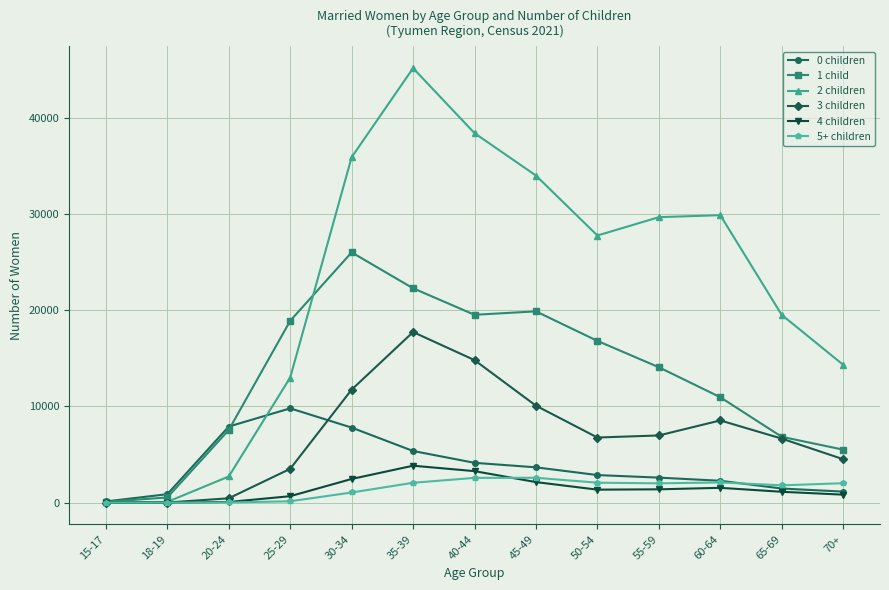

Read the 2 children value at 30-34, to the nearest 100.

35900